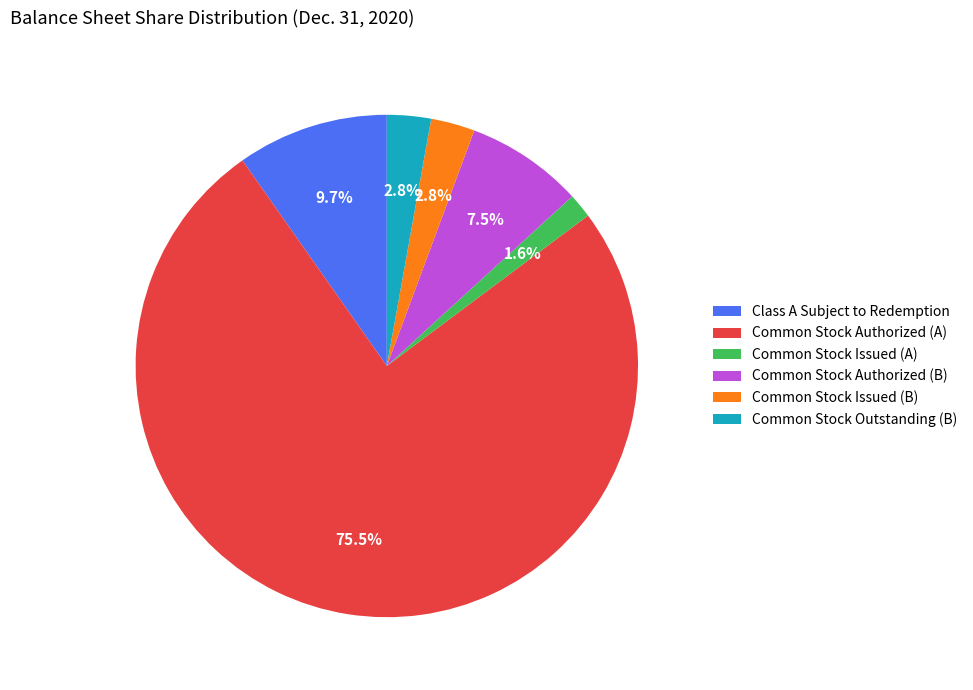

Which slice is the largest?

Common Stock Authorized (A)